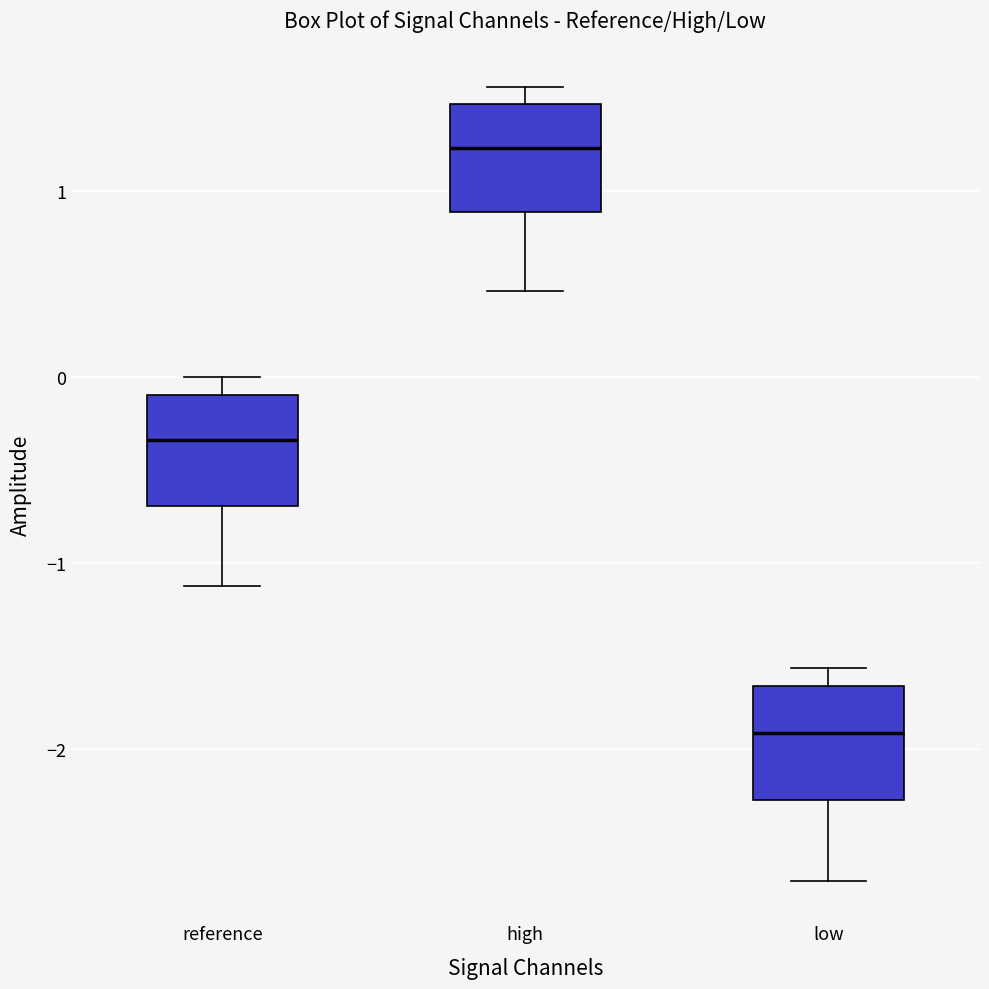

Reading left to right, read every box against the y-axis: the position of its median line, the range the box covers, and the ends of its whiskers. The values are not printed on the chart, so give them approximately, as read against the axis.

reference: median -0.3, box -0.7 to -0.1, whiskers -1.1 to 0.0
high: median 1.2, box 0.9 to 1.5, whiskers 0.5 to 1.6
low: median -1.9, box -2.3 to -1.7, whiskers -2.7 to -1.6